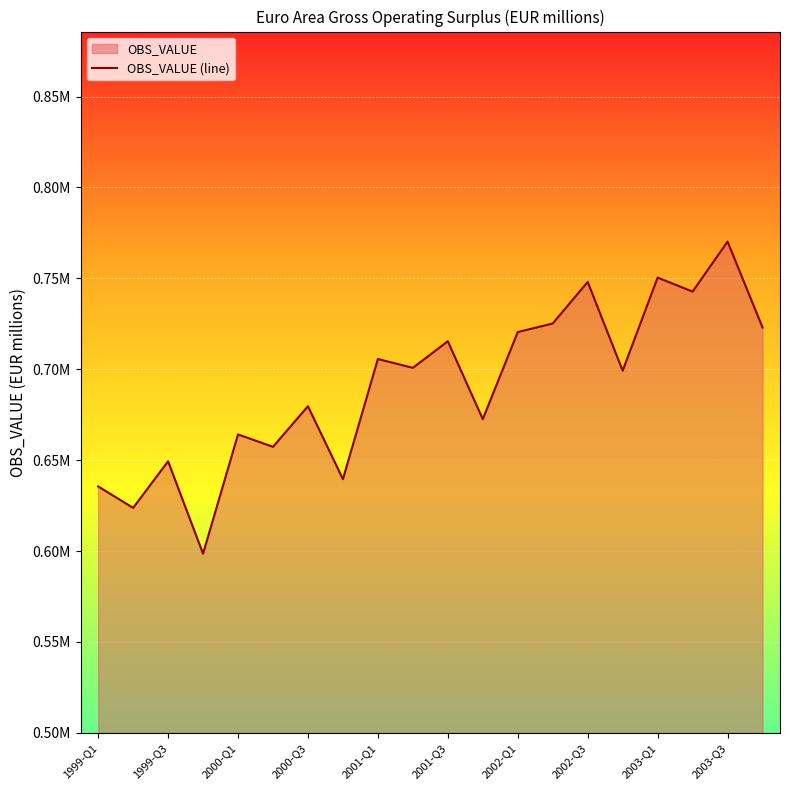

What is the difference between the maximum and minimum values?

171686.0